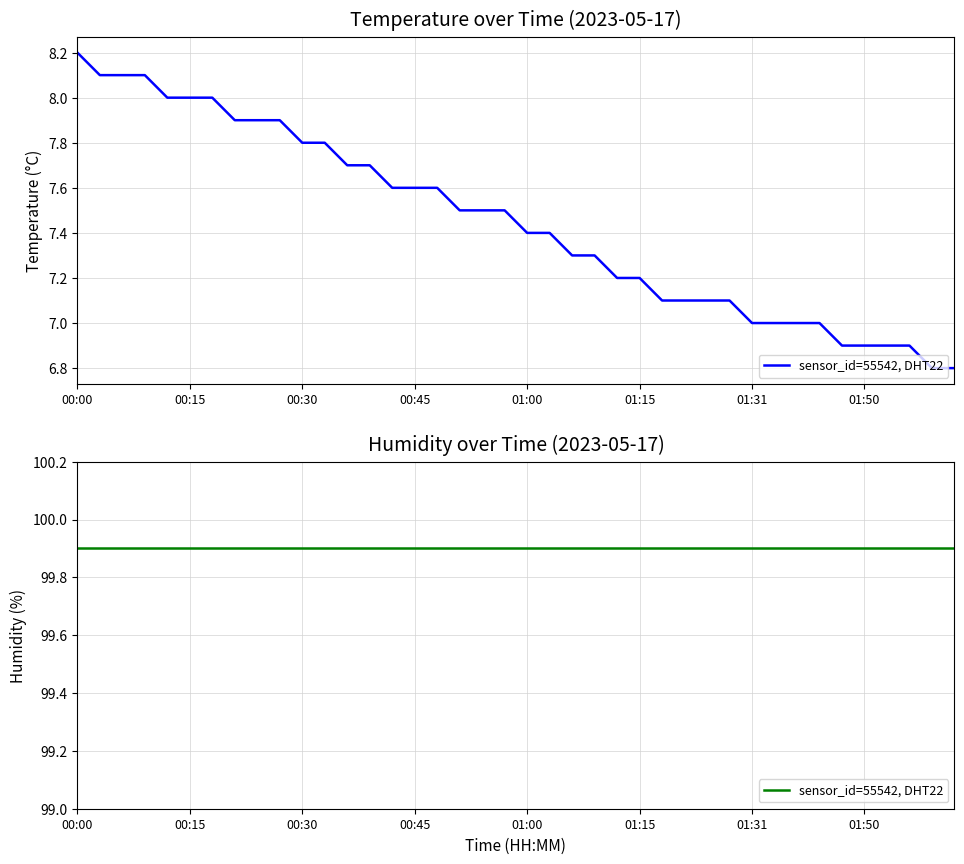

What is the difference between the maximum and second lowest values?

1.4